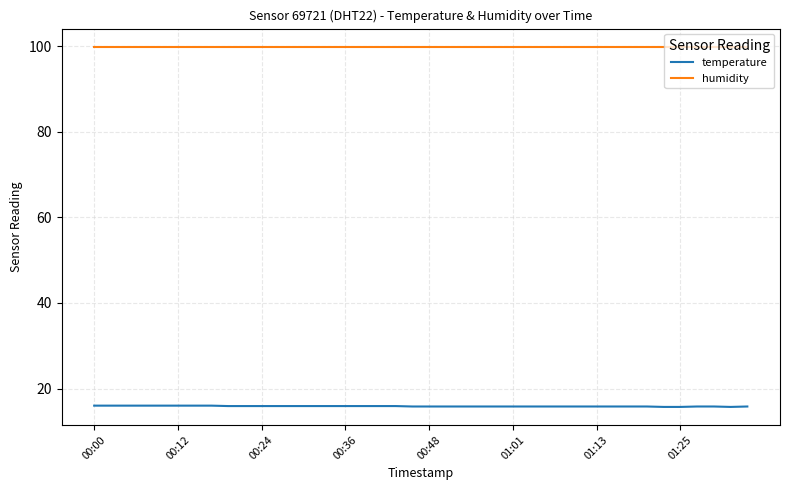

List the series in order of their peak value, highest first.

humidity, temperature